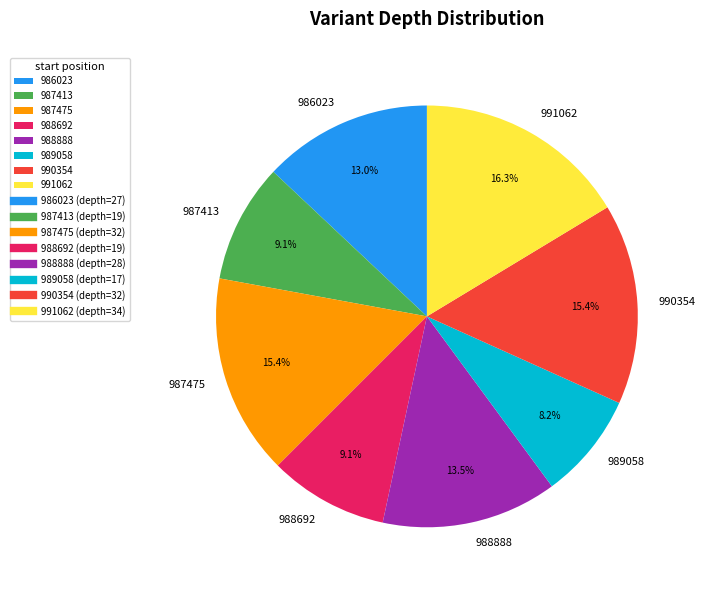

The 986023 slice represents 13% of the pie. True or false?

True